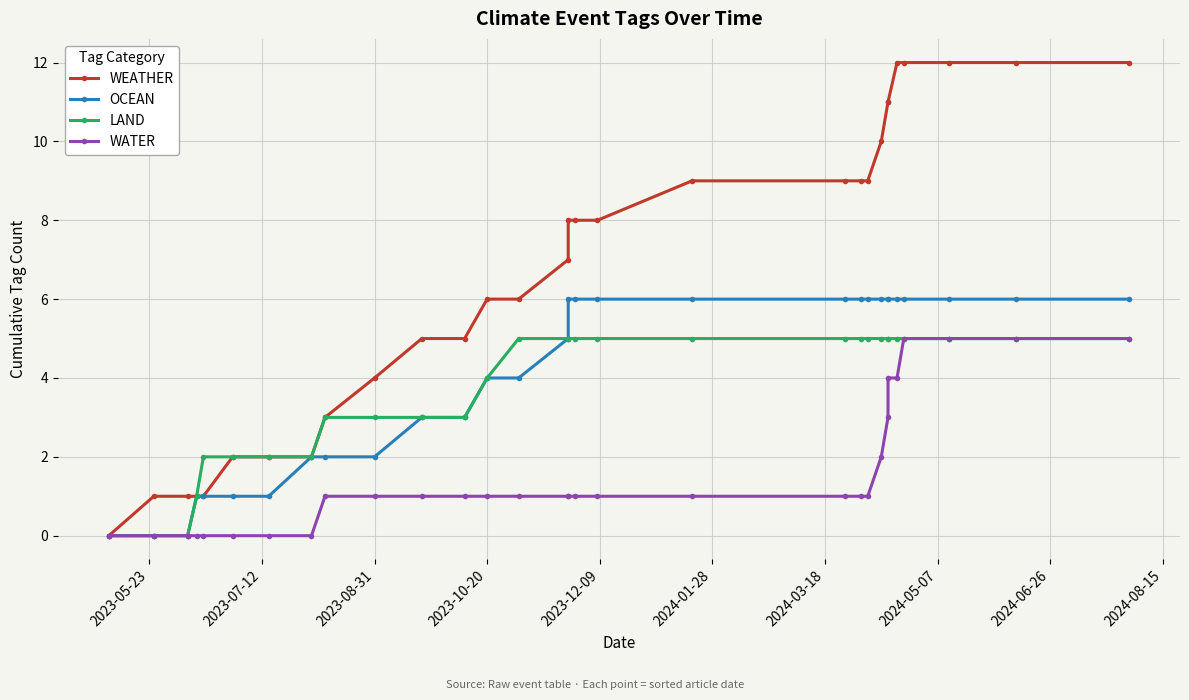

At how many categories does at least one series exceed 5?

18